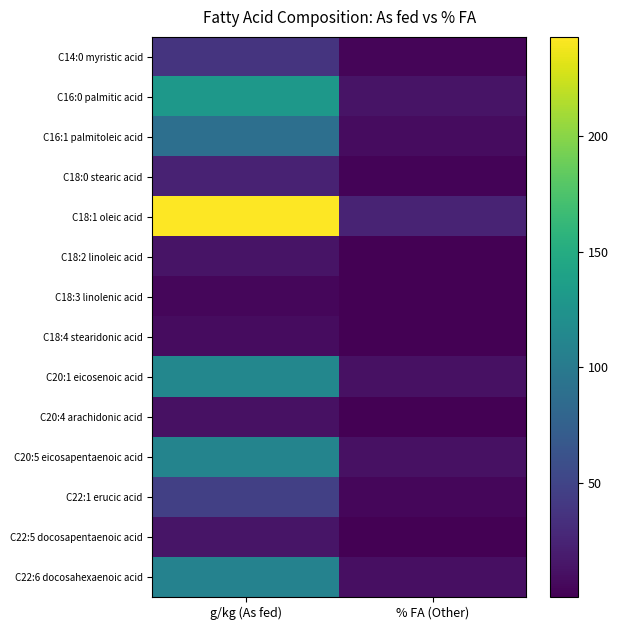

List the series in order of their peak value, lowest first.

C18:3 linolenic acid, C18:4 stearidonic acid, C20:4 arachidonic acid, C18:2 linoleic acid, C22:5 docosapentaenoic acid, C18:0 stearic acid, C14:0 myristic acid, C22:1 erucic acid, C16:1 palmitoleic acid, C22:6 docosahexaenoic acid, C20:5 eicosapentaenoic acid, C20:1 eicosenoic acid, C16:0 palmitic acid, C18:1 oleic acid